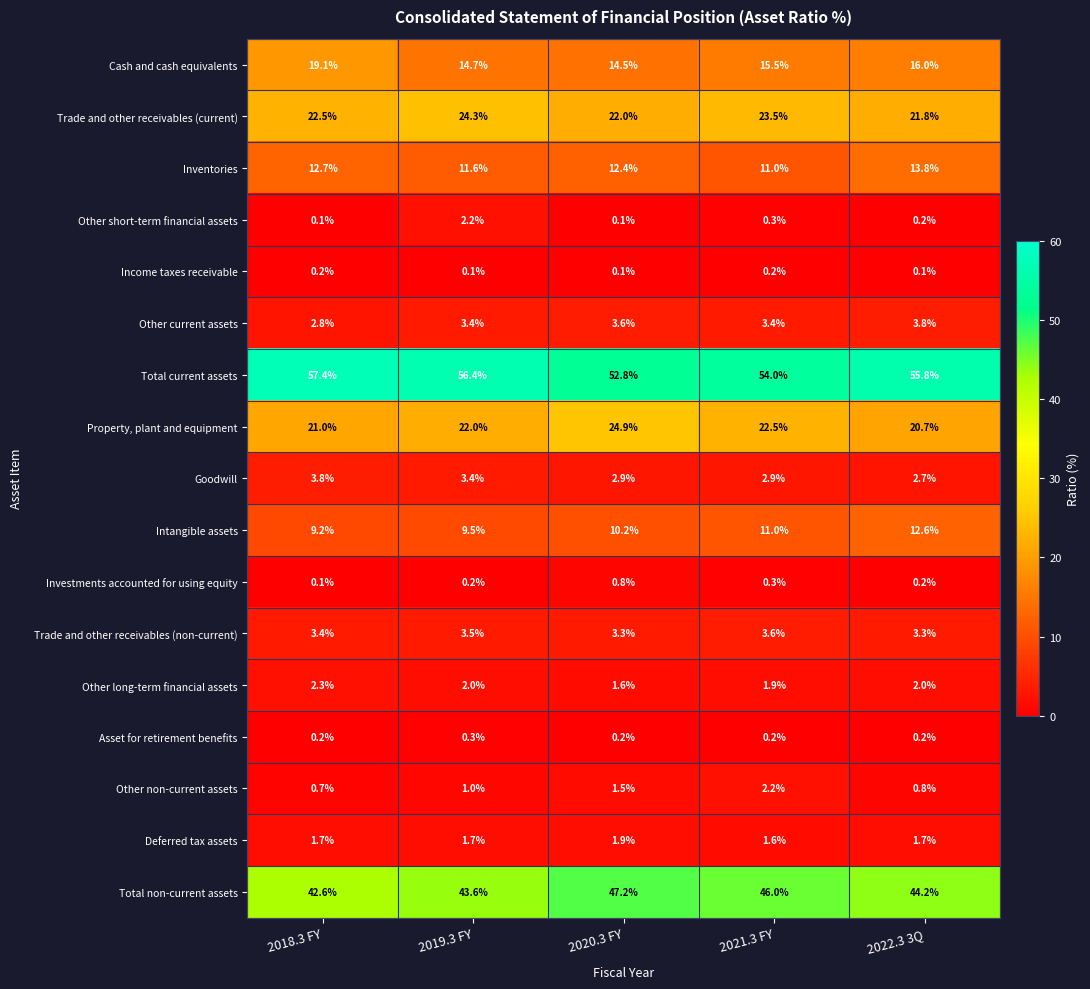

What is the difference between the highest and lowest values at 2020.3 FY?

52.7